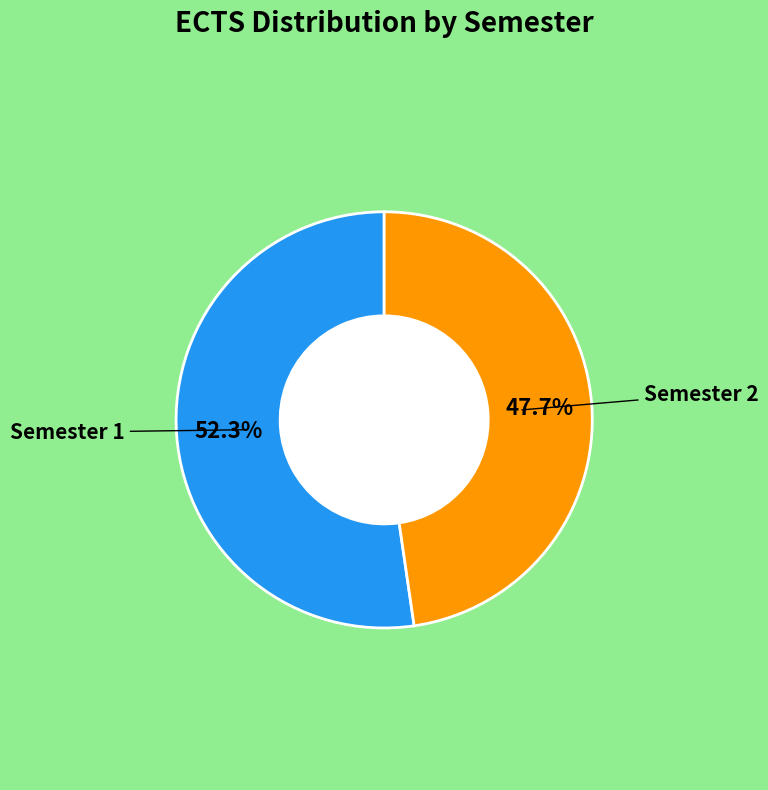

Does any single category account for the majority?

Yes